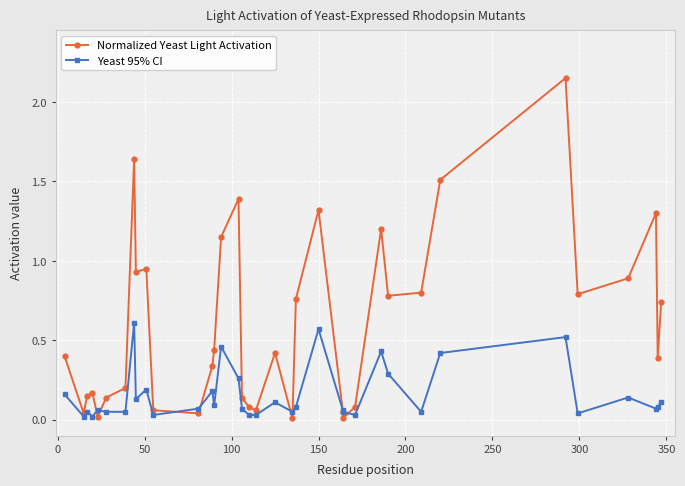

Rank the series by their average value, from highest to lowest.

Normalized Yeast Light Activation, Yeast 95% CI